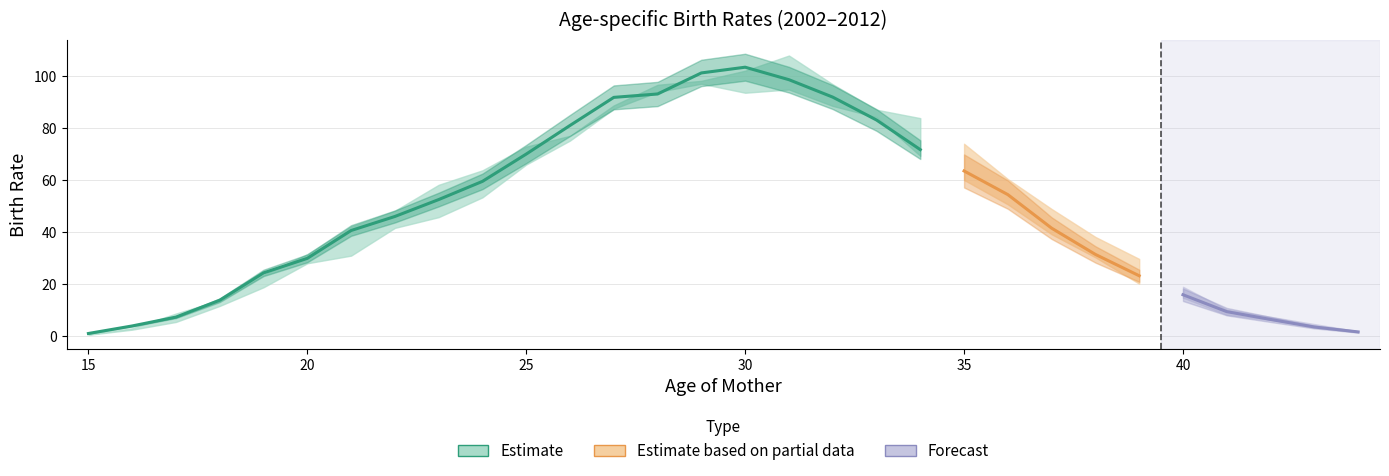

At how many categories does at least one series exceed 10?

24